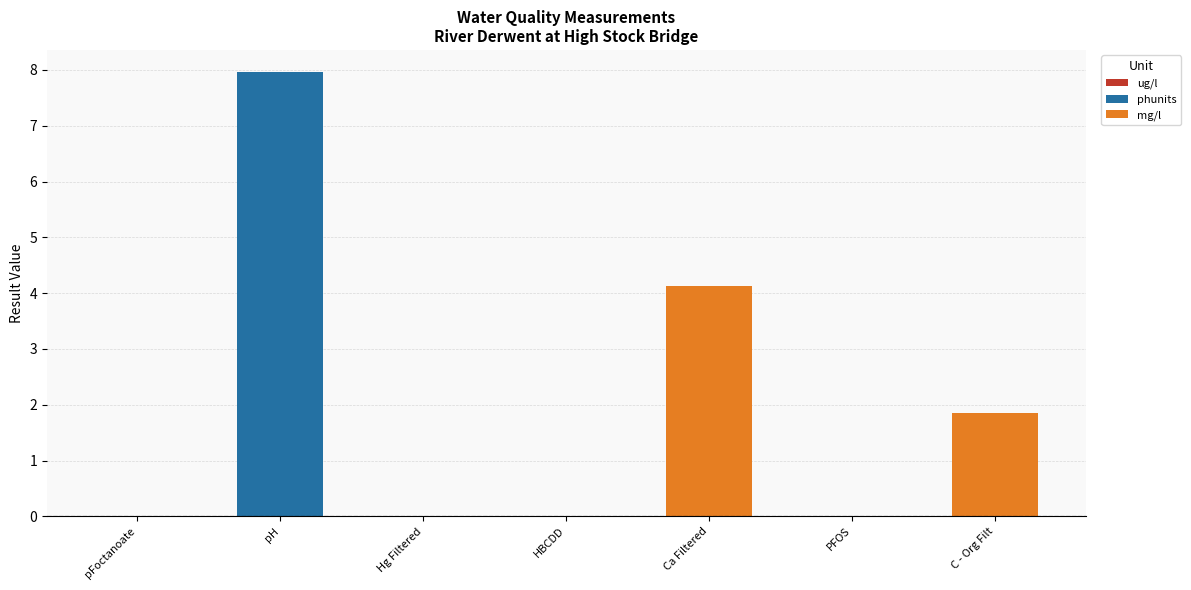

How many bars are there in total?

7